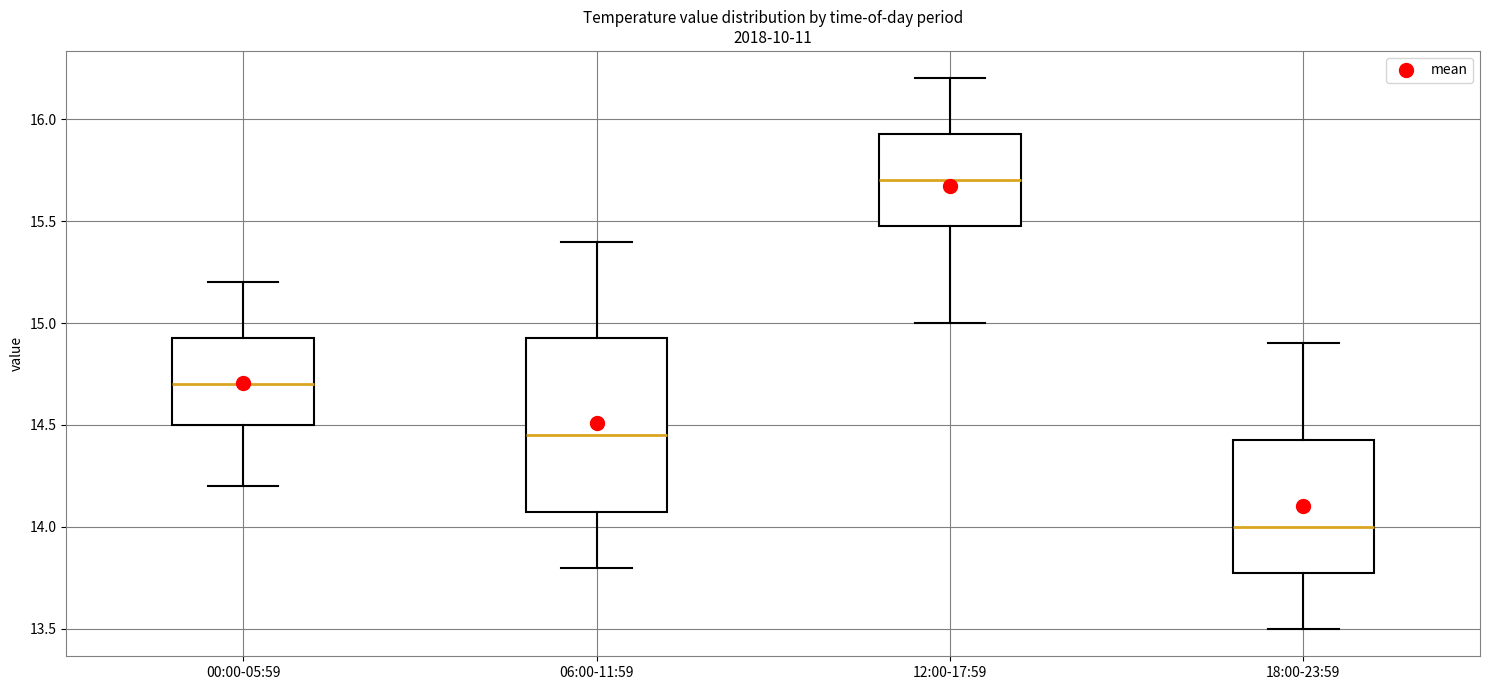

Reading left to right, read every box against the y-axis: the position of its median line, the range the box covers, and the ends of its whiskers. The values are not printed on the chart, so give them approximately, as read against the axis.

00:00-05:59: median 14.70, box 14.50 to 14.95, whiskers 14.20 to 15.20
06:00-11:59: median 14.45, box 14.10 to 14.95, whiskers 13.80 to 15.40
12:00-17:59: median 15.70, box 15.50 to 15.95, whiskers 15.00 to 16.20
18:00-23:59: median 14.00, box 13.80 to 14.45, whiskers 13.50 to 14.90